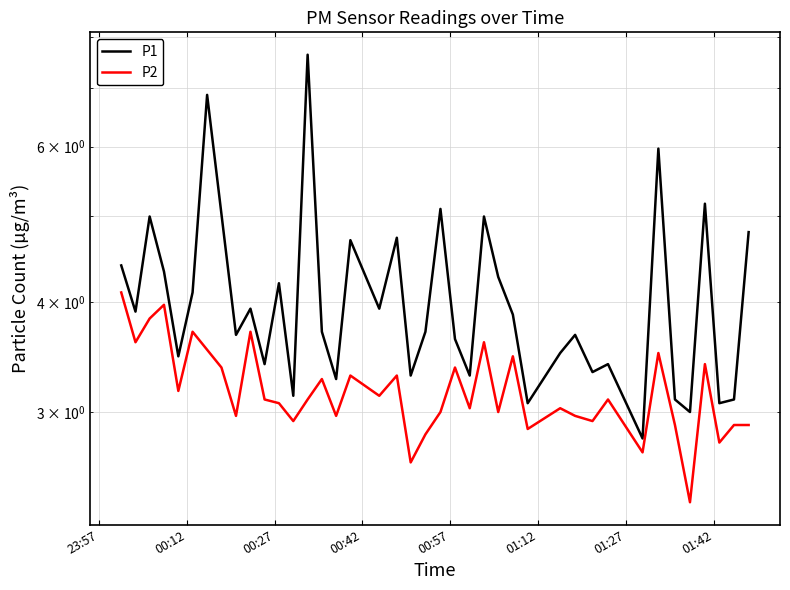

How many series are shown in this chart?

2